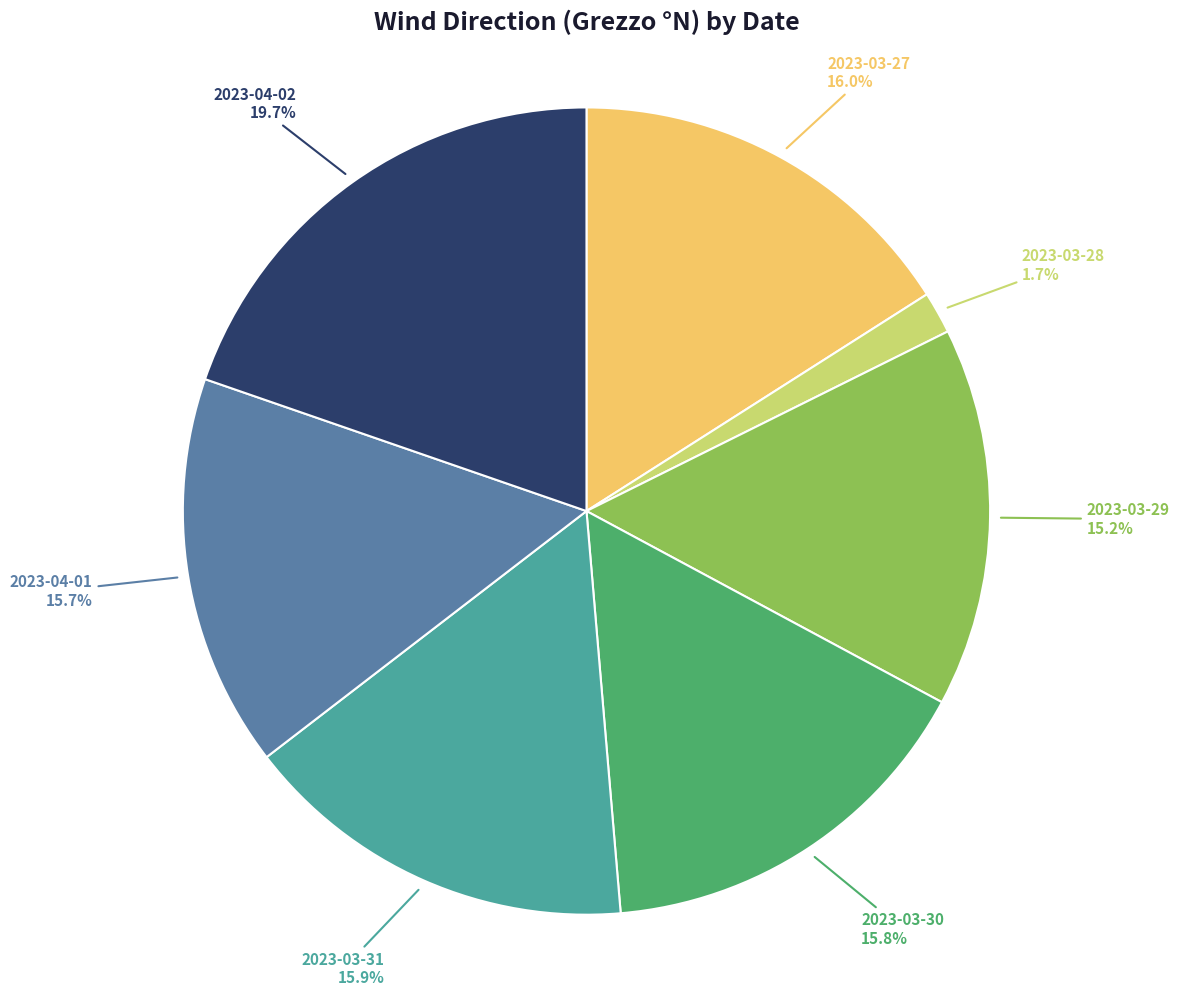

What is the ratio of the value at 2023-03-27 to the value at 2023-03-30?

1.0